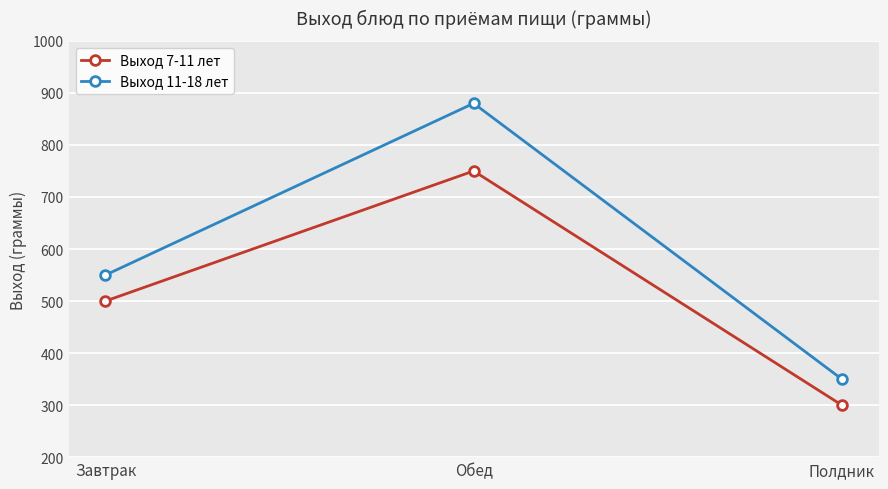

At which category is the sum across all series the highest?

Обед